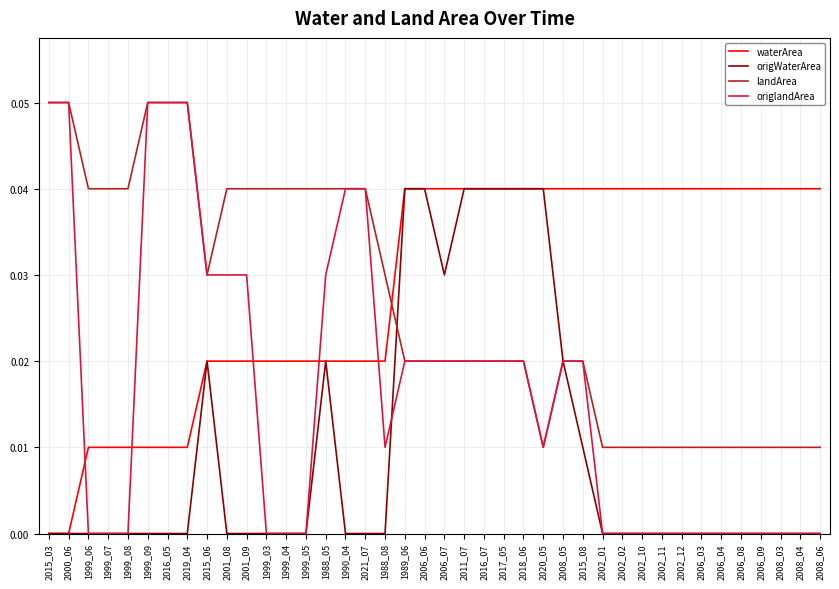

What are all the series names shown in the legend?

waterArea, origWaterArea, landArea, origlandArea